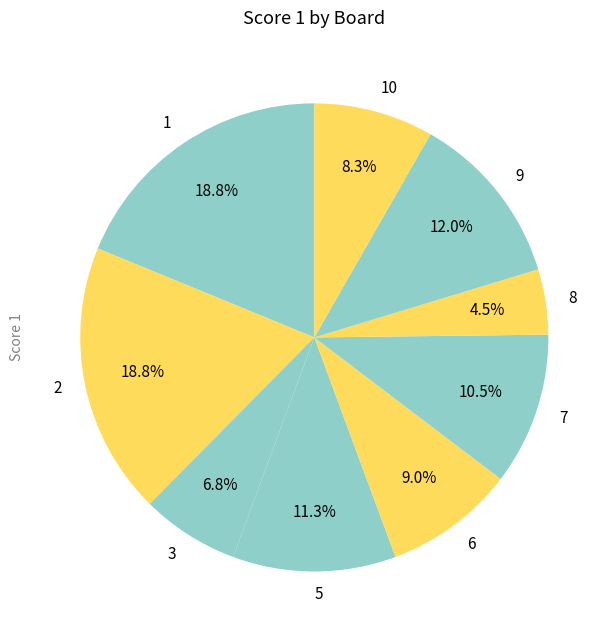

Approximately how many times larger is the value at 9 compared to 6?

1.3